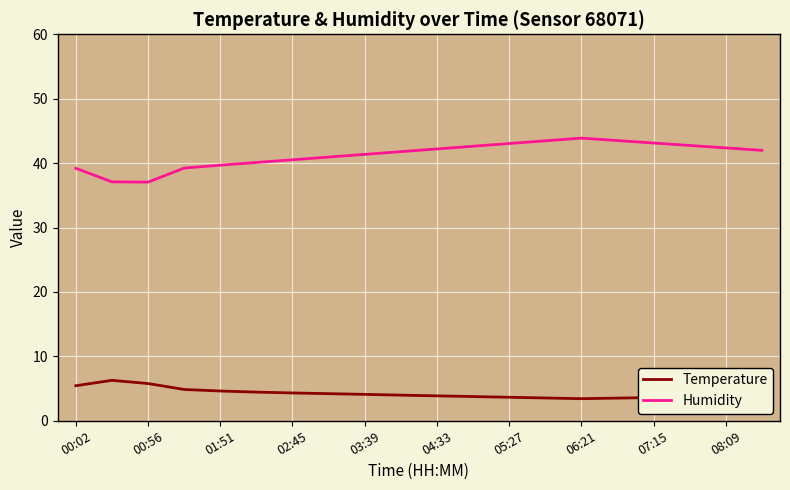

What is the minimum value shown in the chart?

3.4